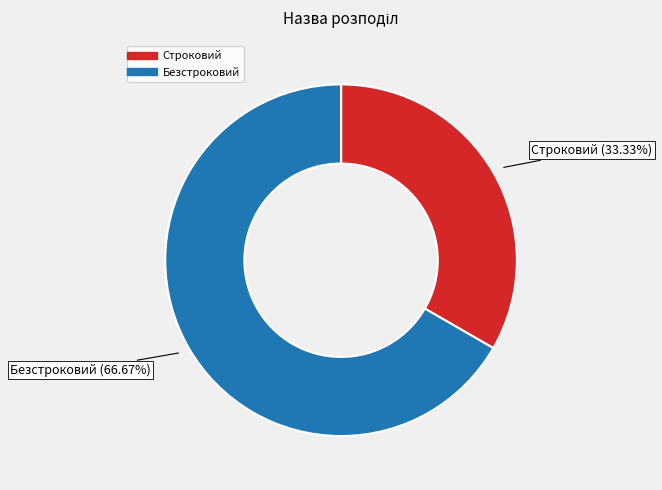

What is the smallest slice in the pie chart?

Строковий